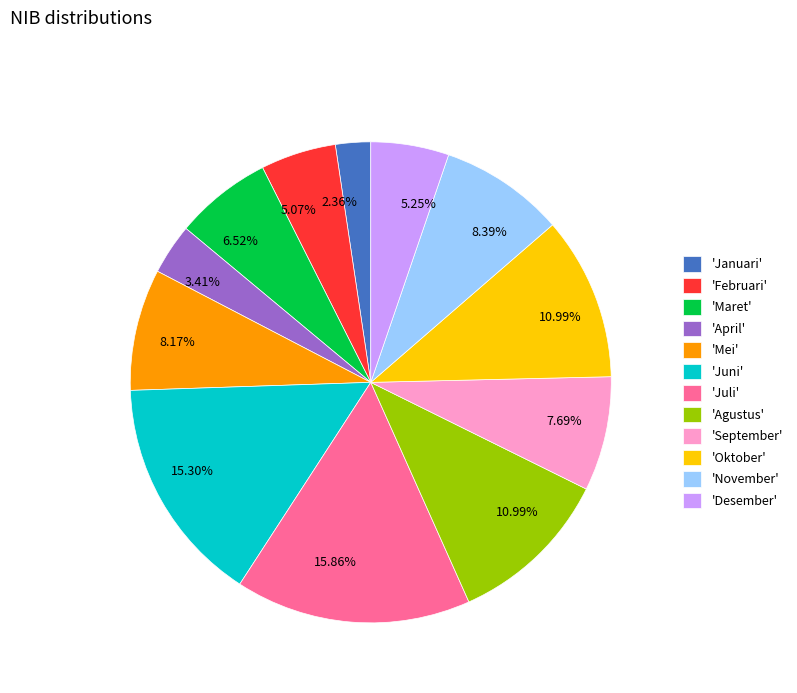

Which category has the biggest portion of the pie?

'Juli'